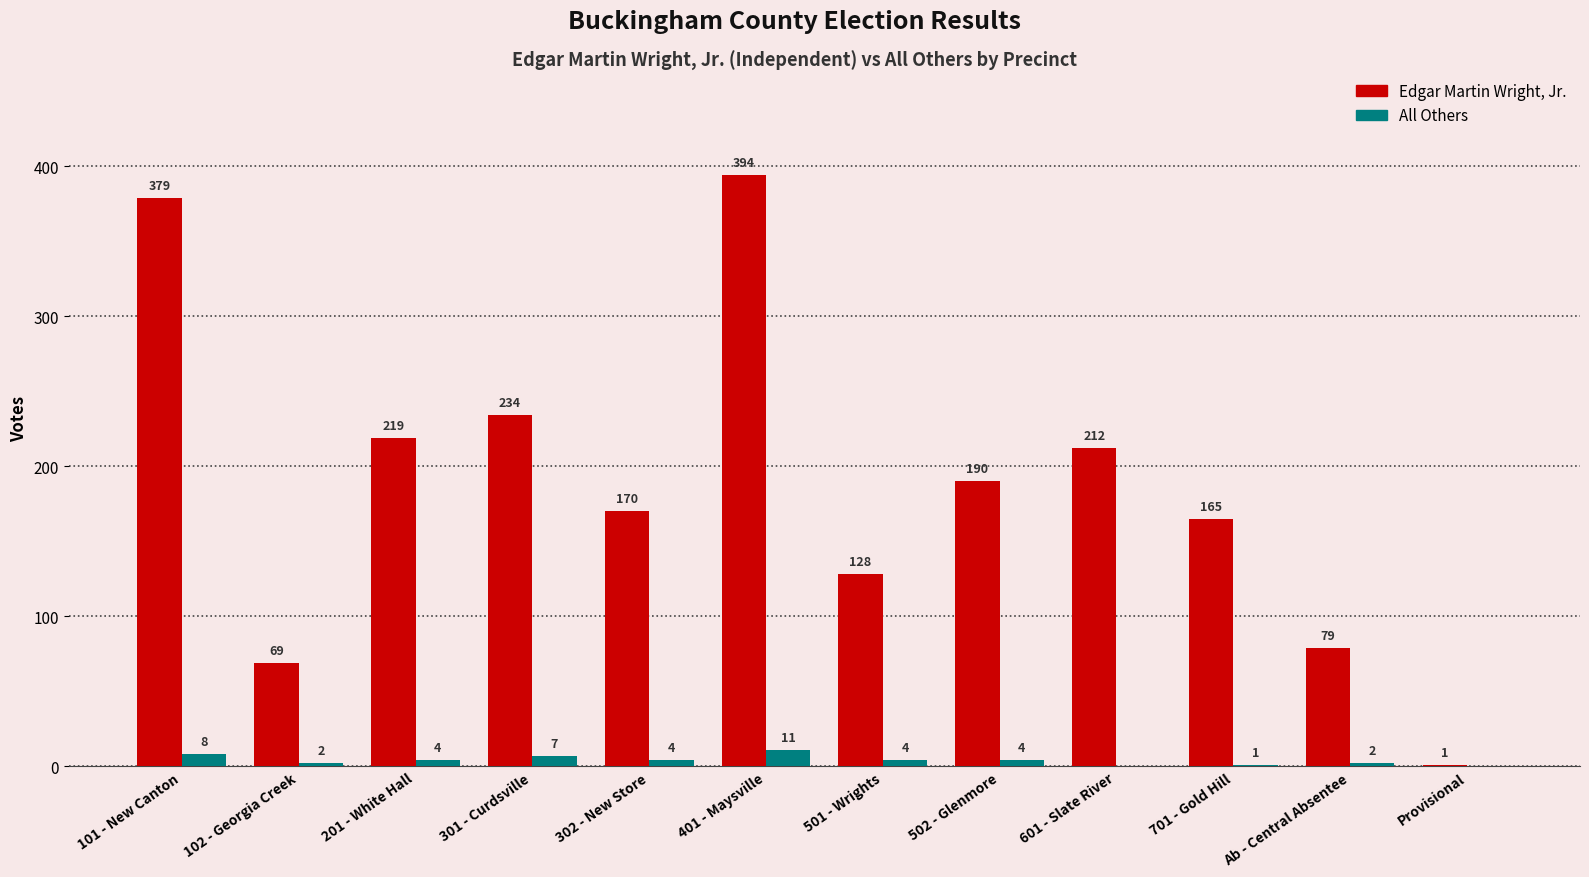

What is the highest value of the All Others series?

11